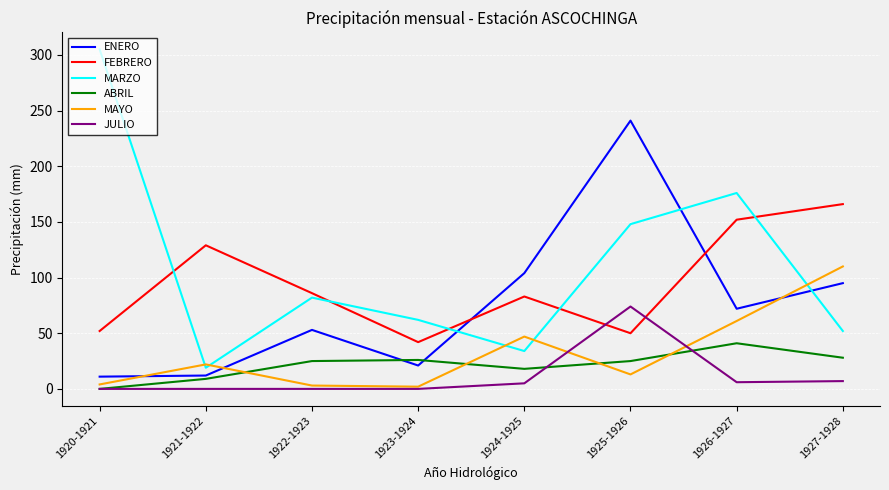

At how many categories does at least one series exceed 187?

2